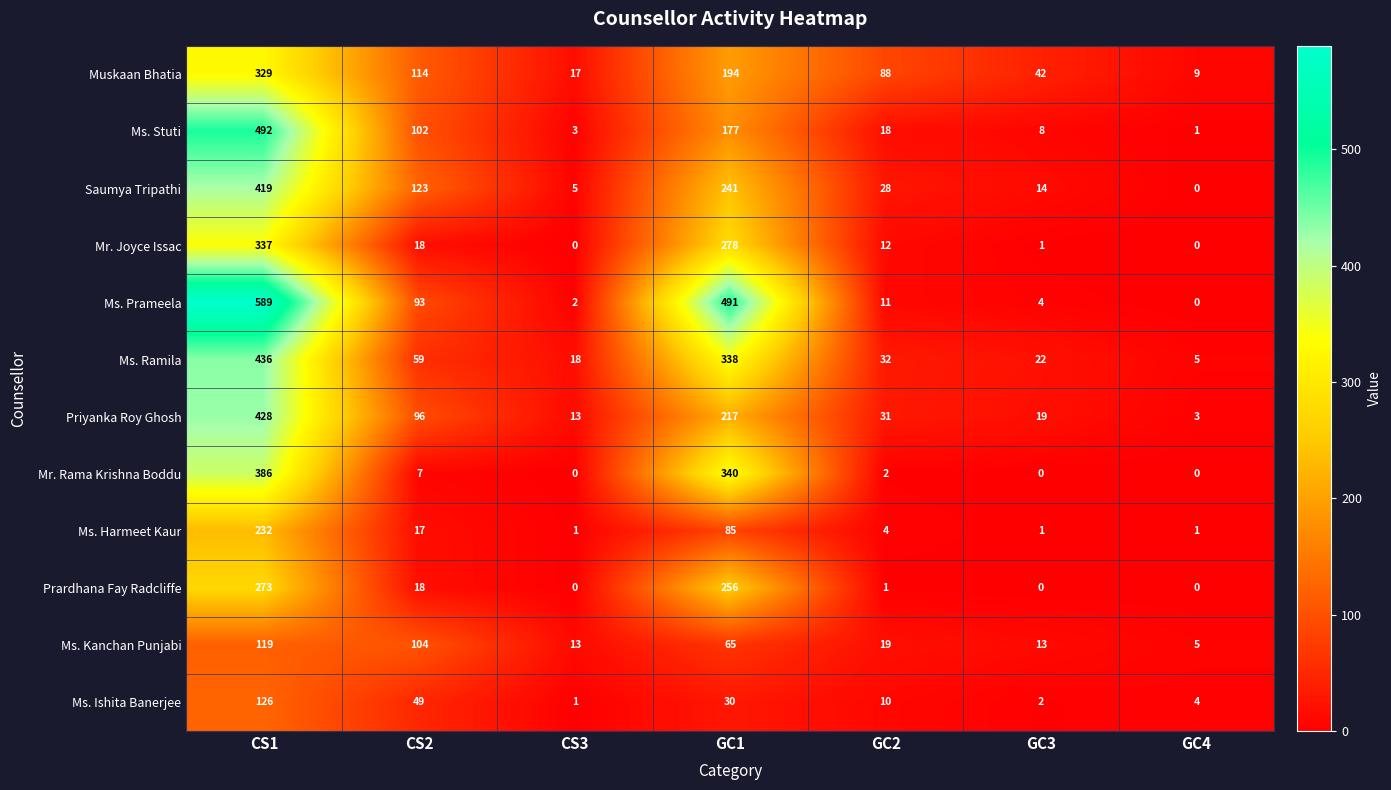

At which category is the sum across all series the highest?

CS1